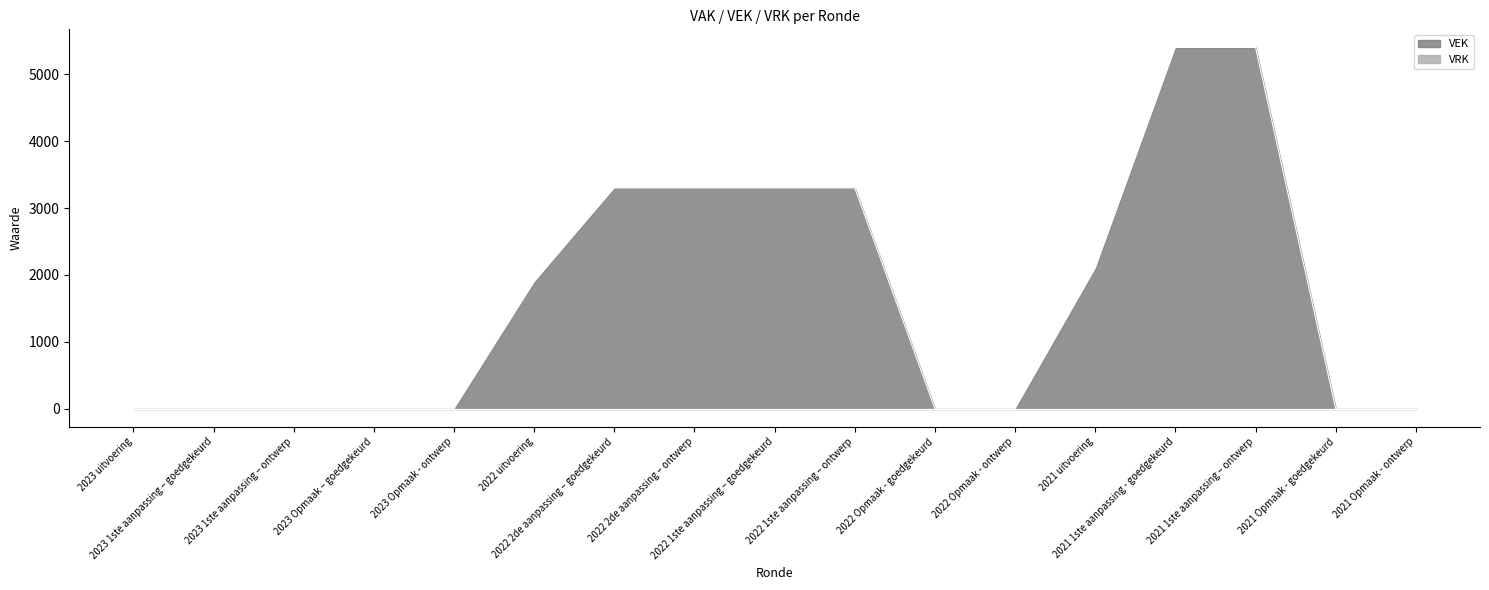

How many data points are above 0?

8